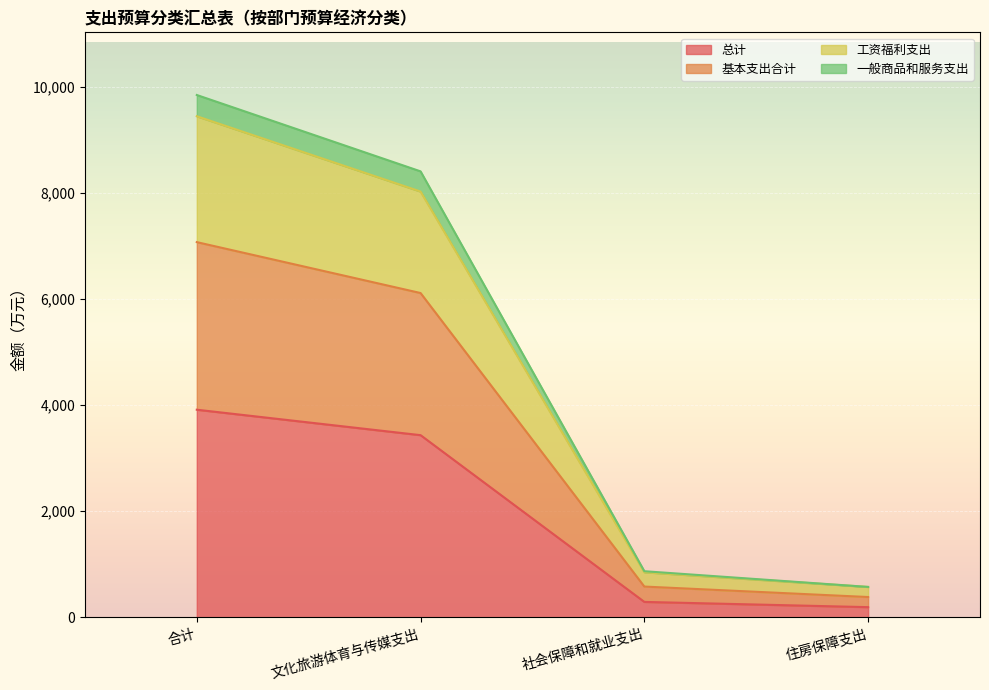

How many values in the 总计 series are below 3431?

2